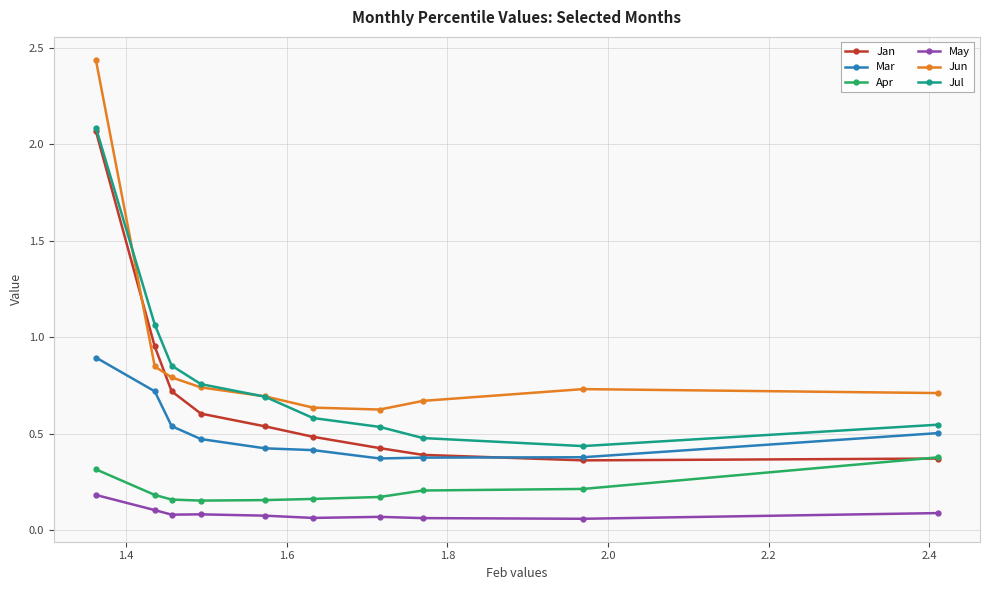

Count the May values in the range 0 to 1.

10